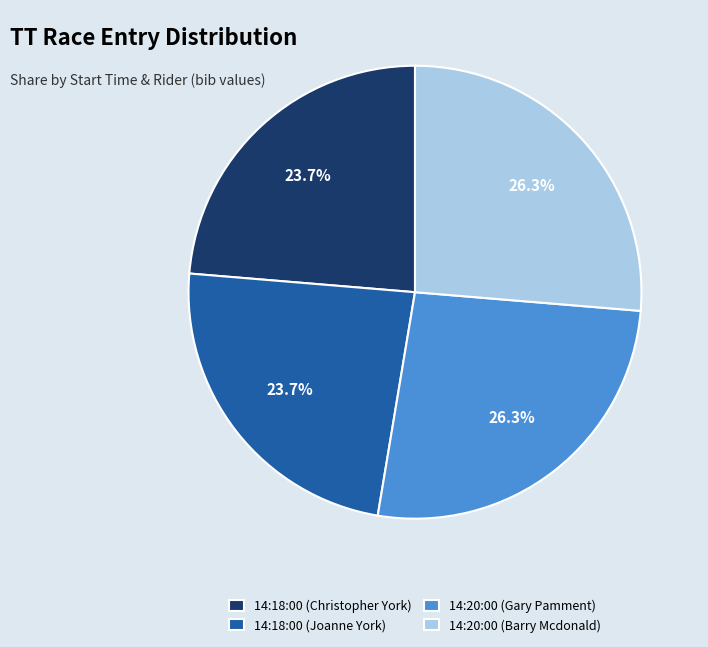

Is 14:20:00 (Gary Pamment) the majority of the pie?

No